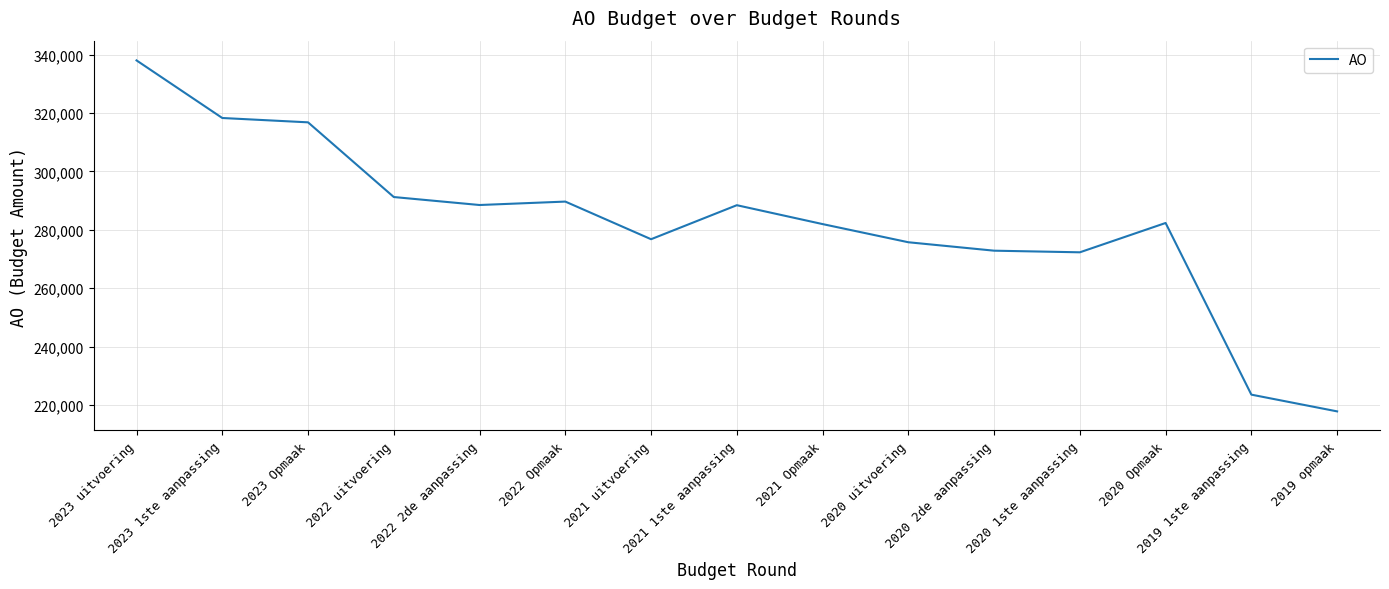

What is the smallest value displayed?

217812